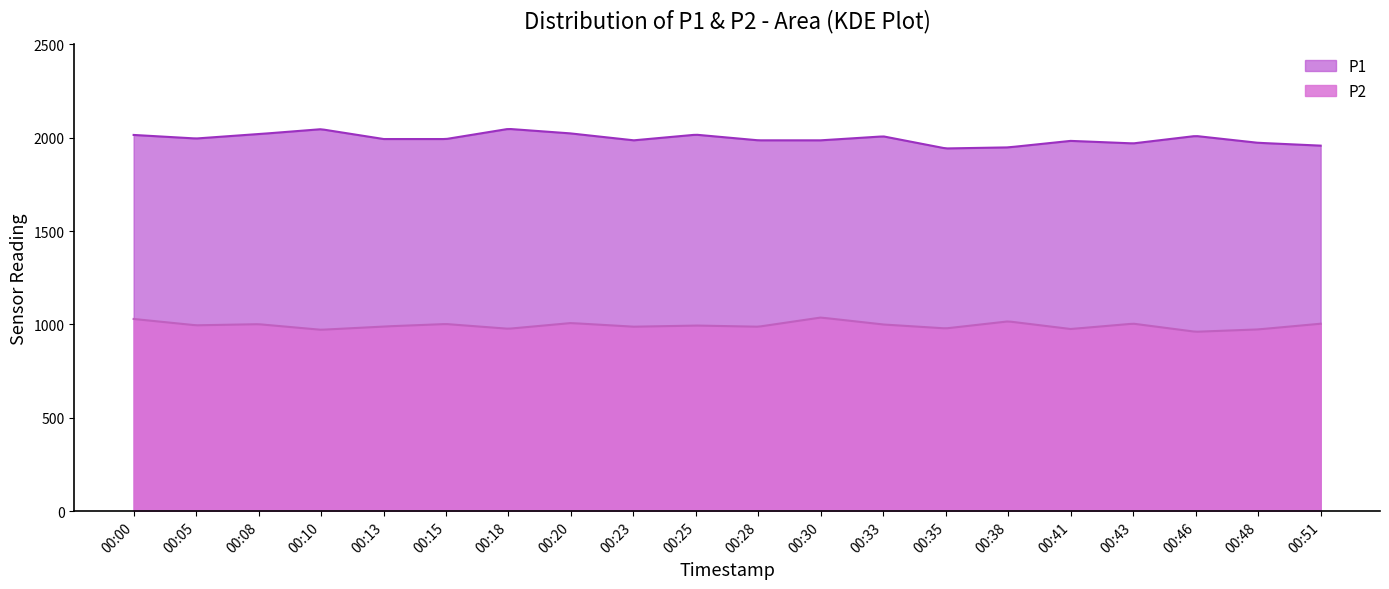

What is the minimum value for P1?

1942.7